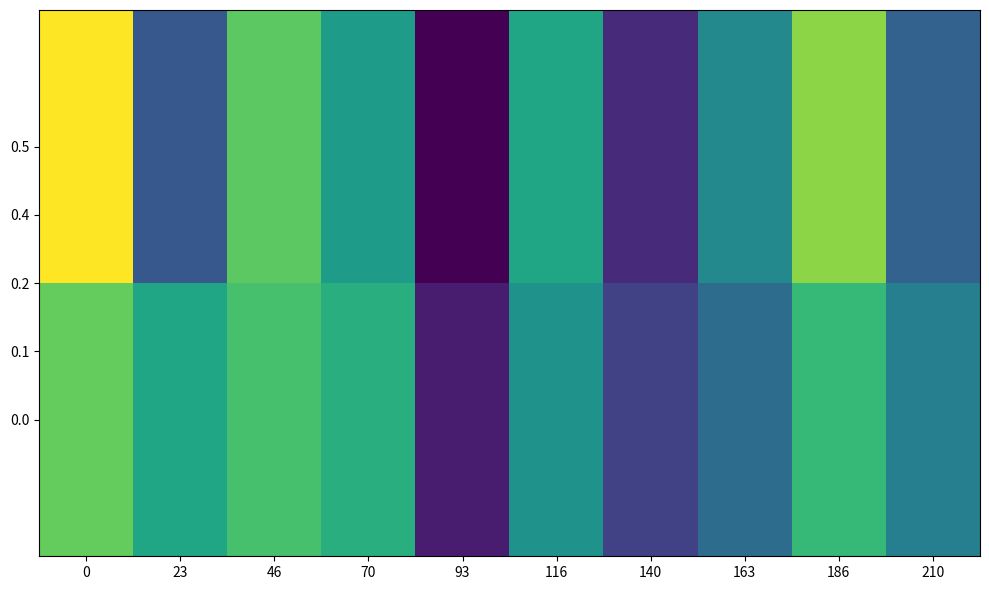

Reading left to right, what are all the values shown in this chart?

0.0: 0=0.7	23=0.6	46=0.7	70=0.6	93=0.2	116=0.5	140=0.3	163=0.4	186=0.7	210=0.5
0.5: 0=0.9	23=0.3	46=0.7	70=0.6	93=0.1	116=0.6	140=0.2	163=0.5	186=0.8	210=0.4